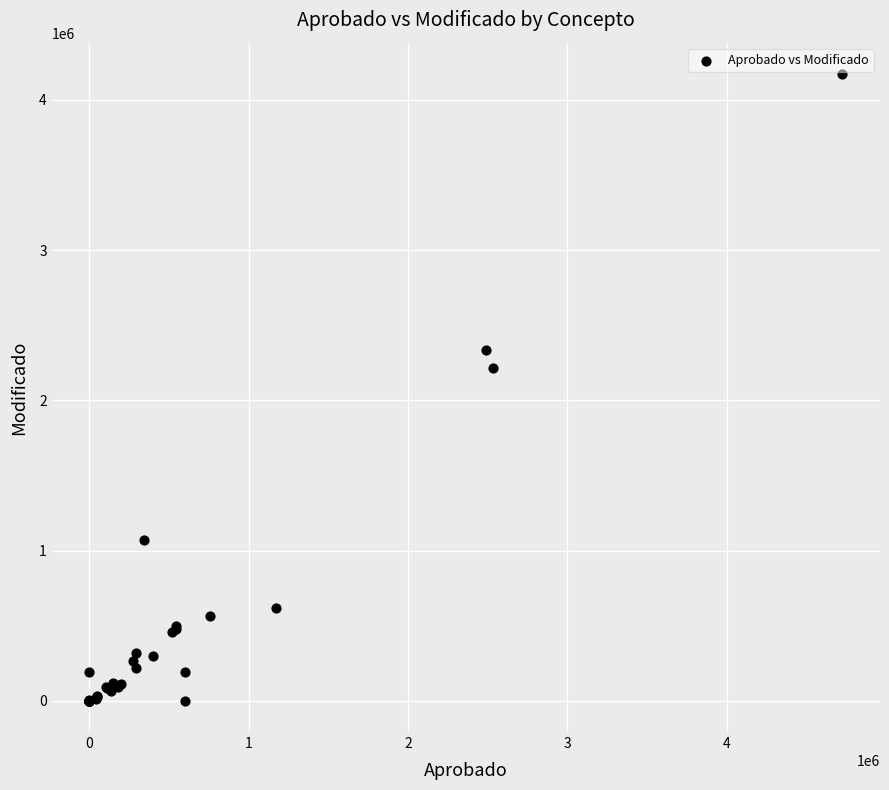

What Y value in the scatter plot is closest to 2086407?

2212227.4